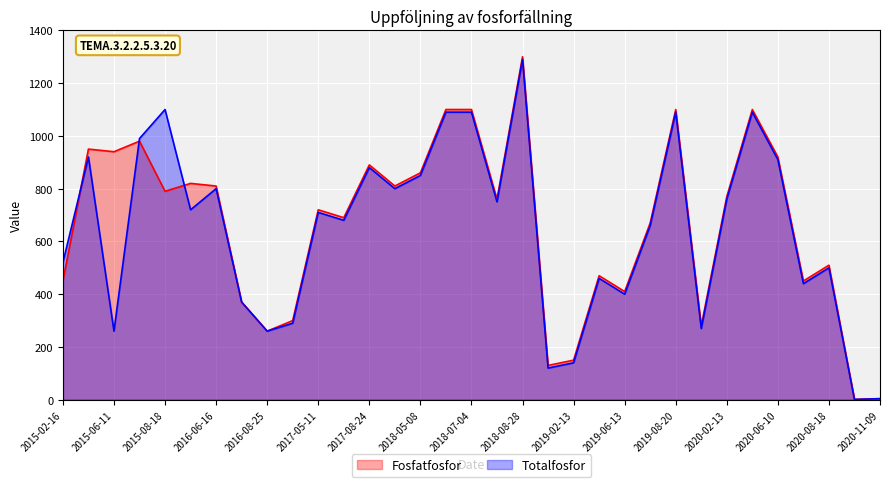

Where is Fosfatfosfor nearest to the value 650?

2019-07-11